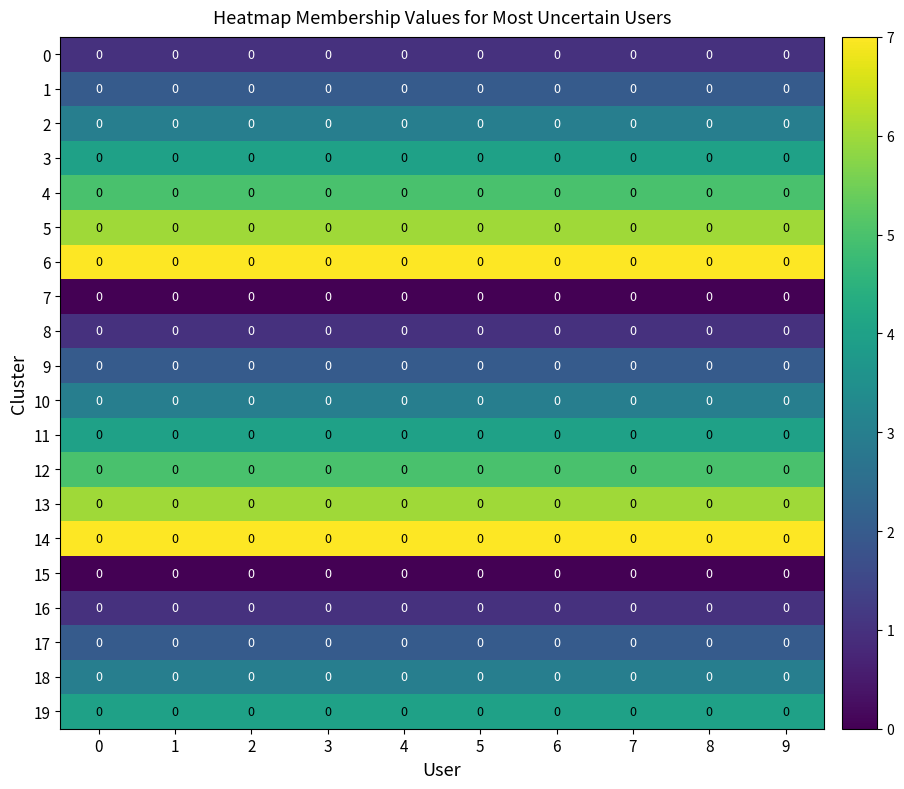

Reading left to right, transcribe all the data shown in this chart.

0: 0=0	1=0	2=0	3=0	4=0	5=0	6=0	7=0	8=0	9=0
1: 0=0	1=0	2=0	3=0	4=0	5=0	6=0	7=0	8=0	9=0
2: 0=0	1=0	2=0	3=0	4=0	5=0	6=0	7=0	8=0	9=0
3: 0=0	1=0	2=0	3=0	4=0	5=0	6=0	7=0	8=0	9=0
4: 0=0	1=0	2=0	3=0	4=0	5=0	6=0	7=0	8=0	9=0
5: 0=0	1=0	2=0	3=0	4=0	5=0	6=0	7=0	8=0	9=0
6: 0=0	1=0	2=0	3=0	4=0	5=0	6=0	7=0	8=0	9=0
7: 0=0	1=0	2=0	3=0	4=0	5=0	6=0	7=0	8=0	9=0
8: 0=0	1=0	2=0	3=0	4=0	5=0	6=0	7=0	8=0	9=0
9: 0=0	1=0	2=0	3=0	4=0	5=0	6=0	7=0	8=0	9=0
10: 0=0	1=0	2=0	3=0	4=0	5=0	6=0	7=0	8=0	9=0
11: 0=0	1=0	2=0	3=0	4=0	5=0	6=0	7=0	8=0	9=0
12: 0=0	1=0	2=0	3=0	4=0	5=0	6=0	7=0	8=0	9=0
13: 0=0	1=0	2=0	3=0	4=0	5=0	6=0	7=0	8=0	9=0
14: 0=0	1=0	2=0	3=0	4=0	5=0	6=0	7=0	8=0	9=0
15: 0=0	1=0	2=0	3=0	4=0	5=0	6=0	7=0	8=0	9=0
16: 0=0	1=0	2=0	3=0	4=0	5=0	6=0	7=0	8=0	9=0
17: 0=0	1=0	2=0	3=0	4=0	5=0	6=0	7=0	8=0	9=0
18: 0=0	1=0	2=0	3=0	4=0	5=0	6=0	7=0	8=0	9=0
19: 0=0	1=0	2=0	3=0	4=0	5=0	6=0	7=0	8=0	9=0